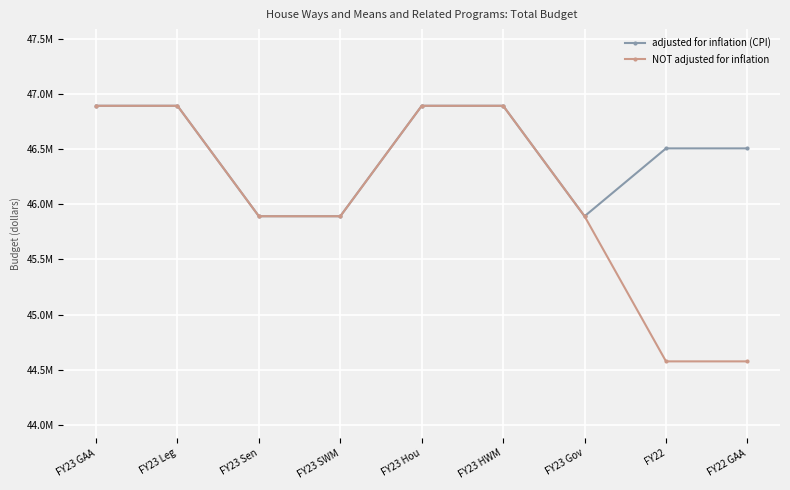

Does the chart have visible grid lines?

Yes